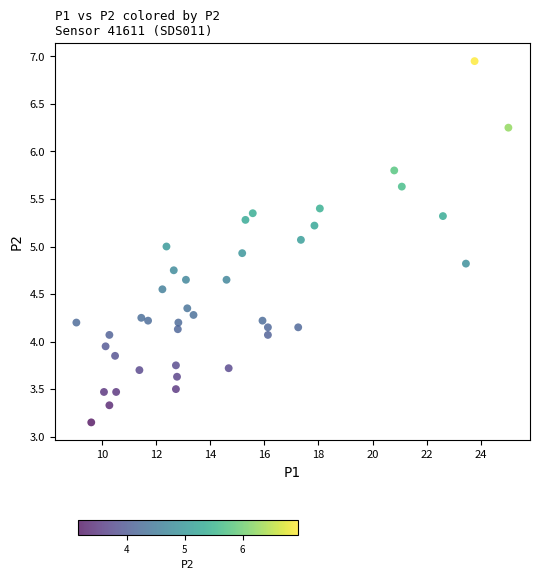

What is the range of X values (max minus min)?

16.0